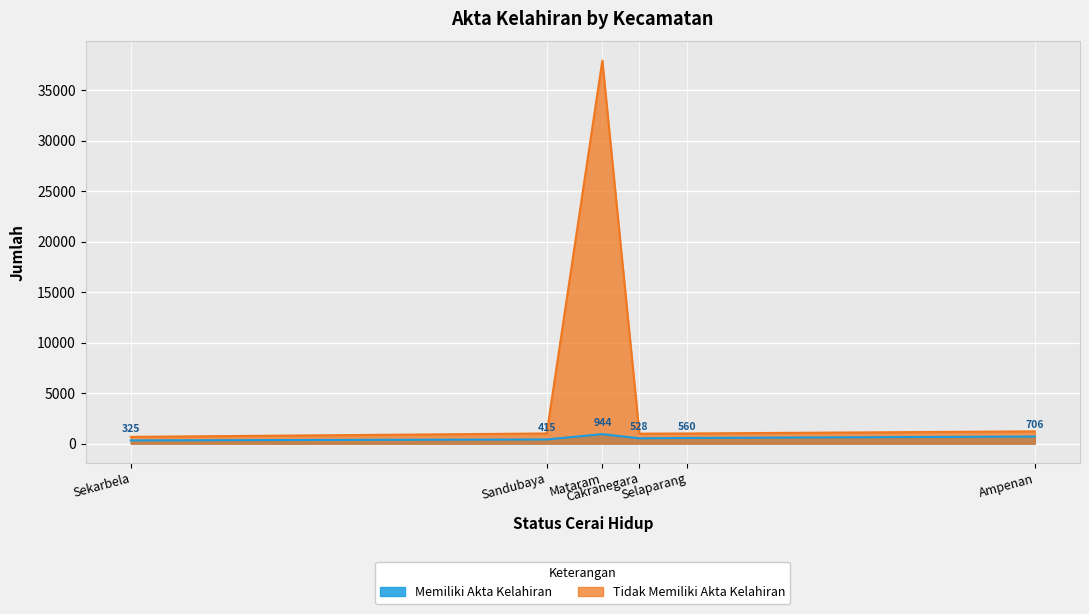

What is the difference between the maximum and minimum values?

37246